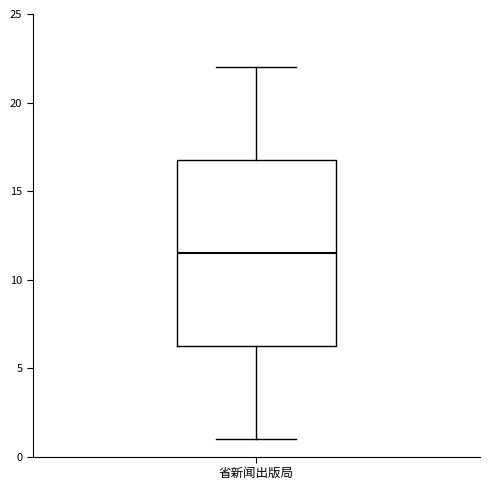

Read this box plot against the y-axis: the position of the median line, the range covered by the box, and the ends of both whiskers. The values are not printed on the chart, so give them approximately, as read against the axis.

median 11.5, box 6.5 to 17.0, whiskers 1.0 to 22.0